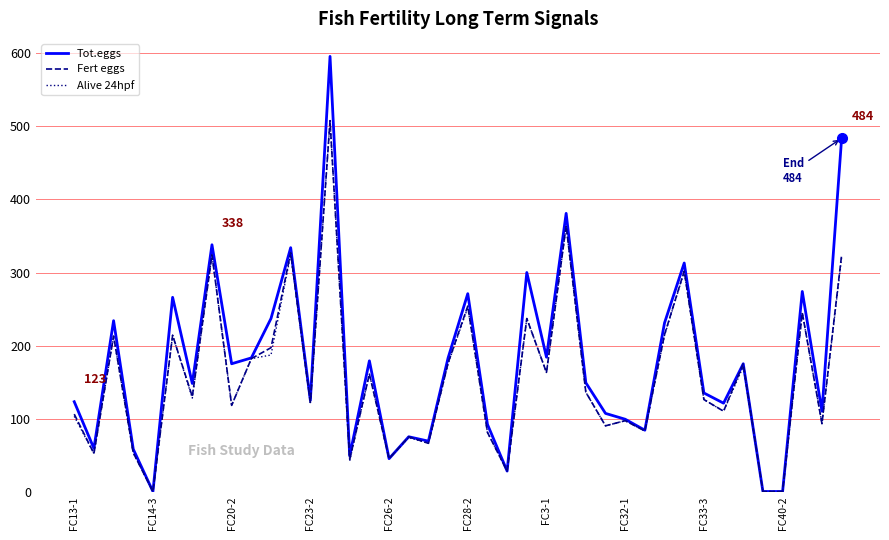

Which series has the widest spread of values?

Tot.eggs